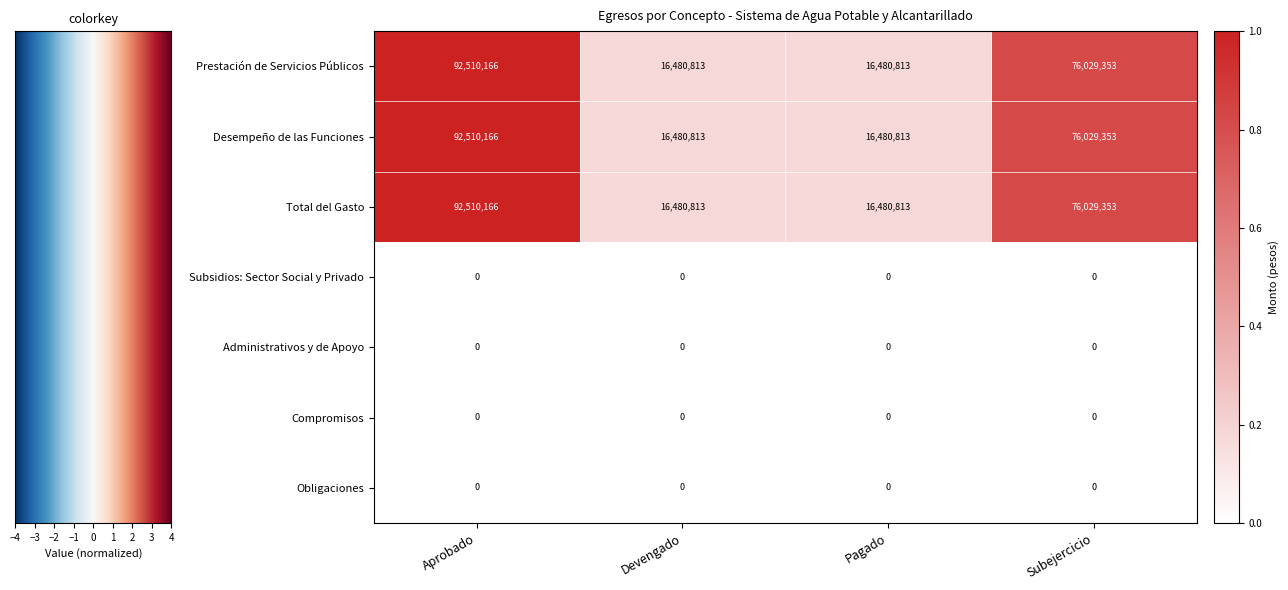

How many distinct data groups are displayed?

7